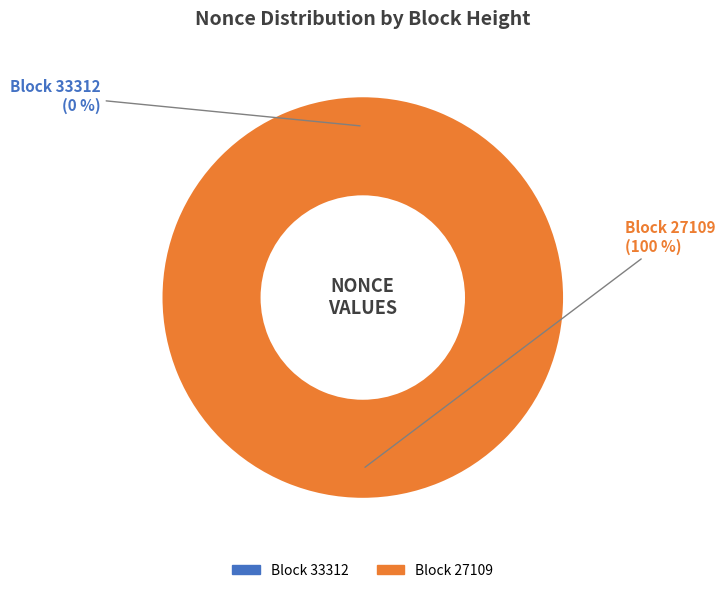

What is the majority slice?

27109